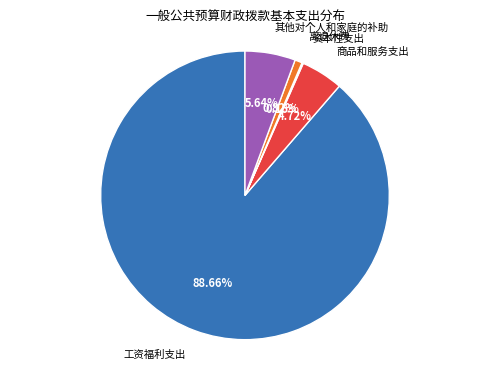

Which slice is the largest?

工资福利支出